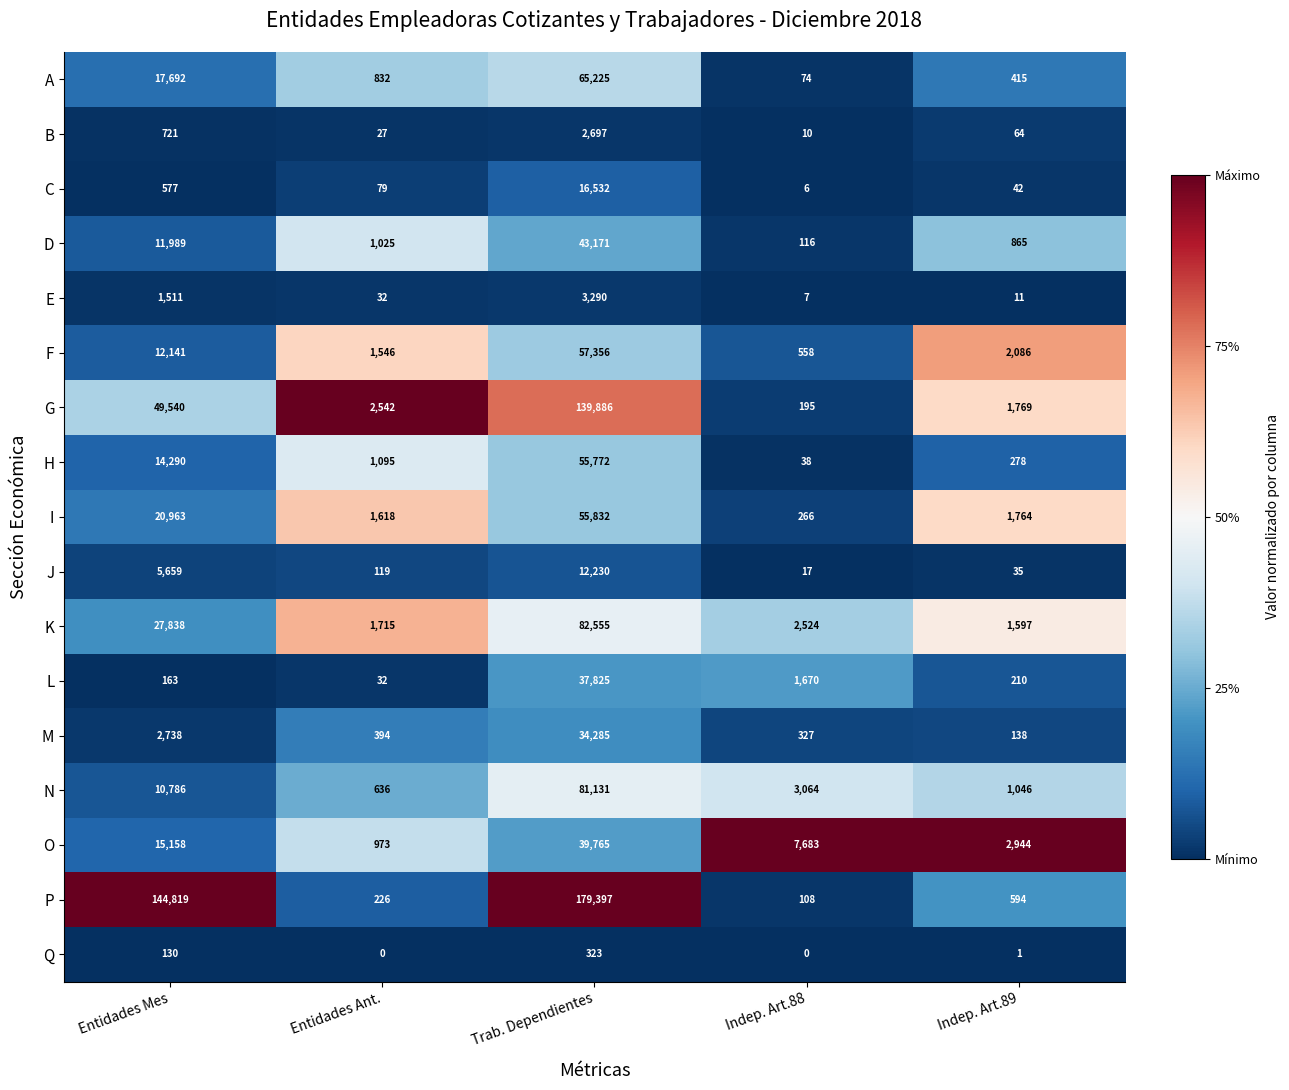

Where does the A series first go above 832?

Entidades Mes